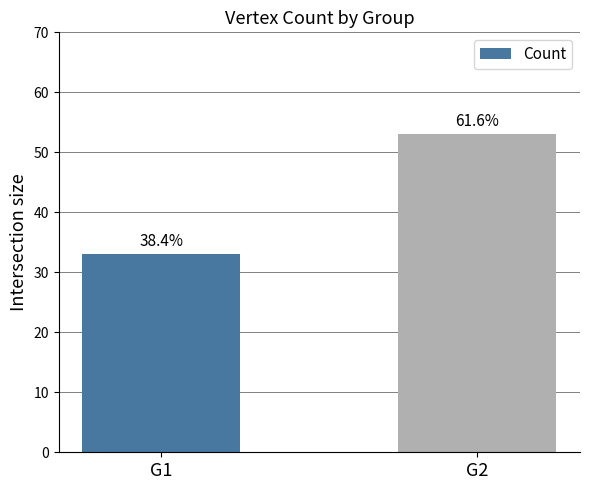

Rank the categories by value from lowest to highest.

G1, G2